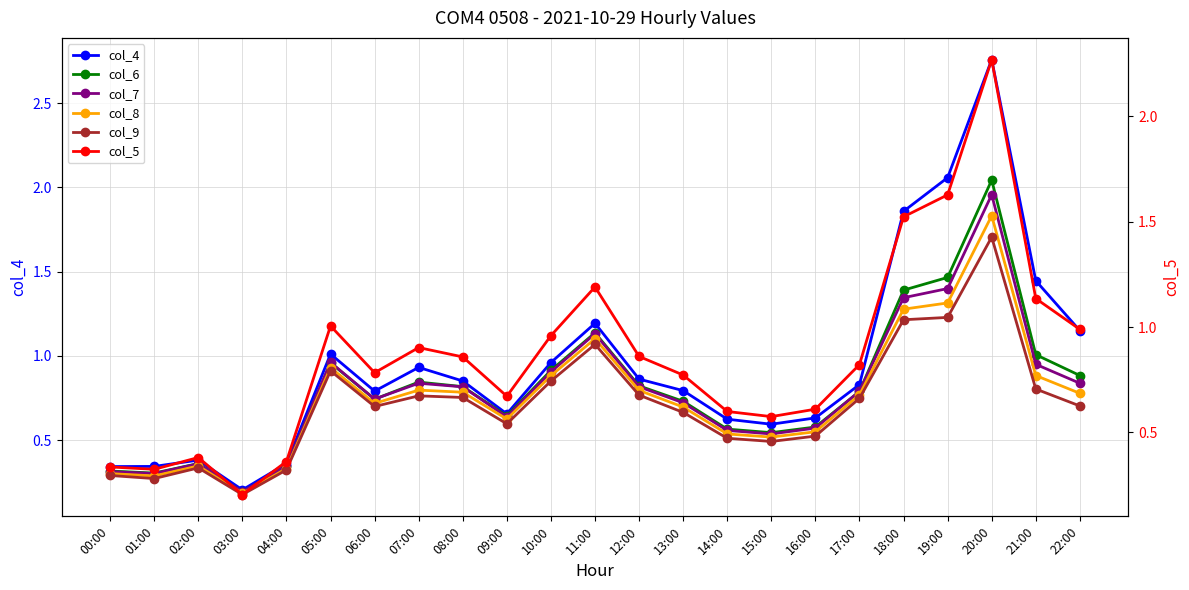

Count the number of categories in the chart.

23